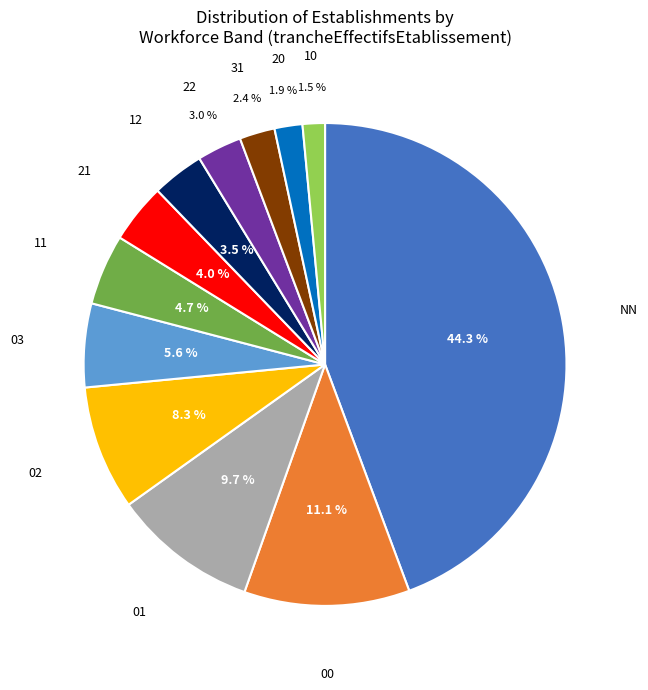

Which slice is the largest?

NN